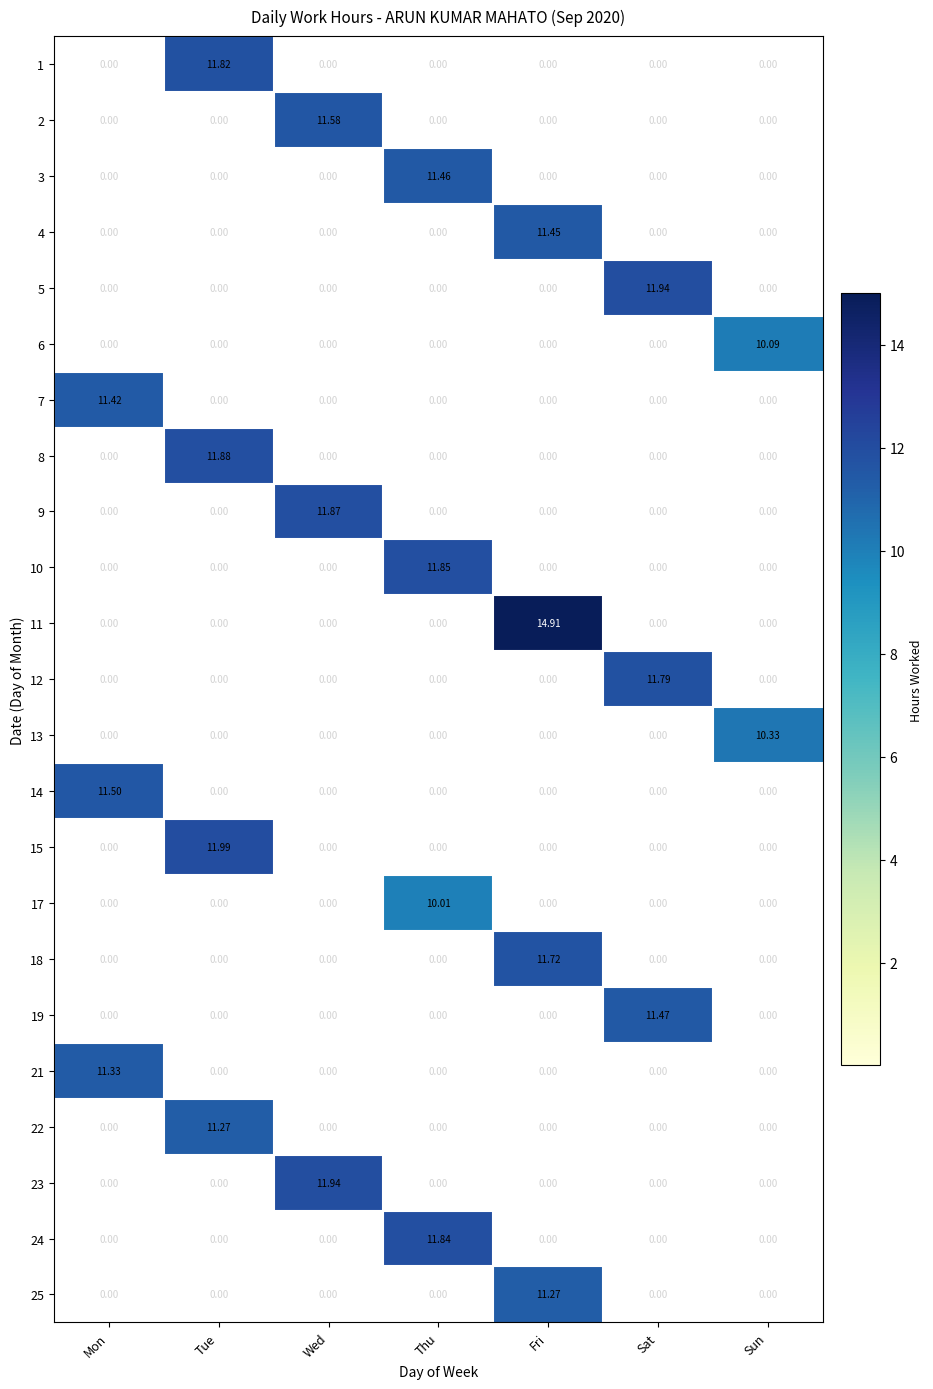

At which category is the sum across all series the highest?

Fri